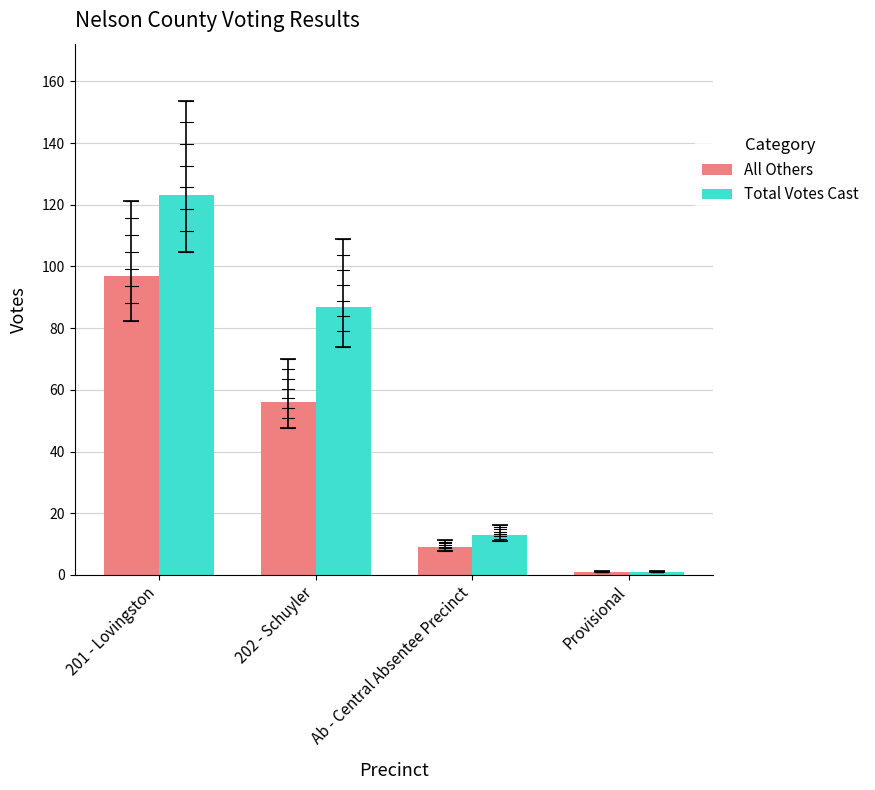

What is the spread (max minus min) of values at 201 - Lovingston?

26